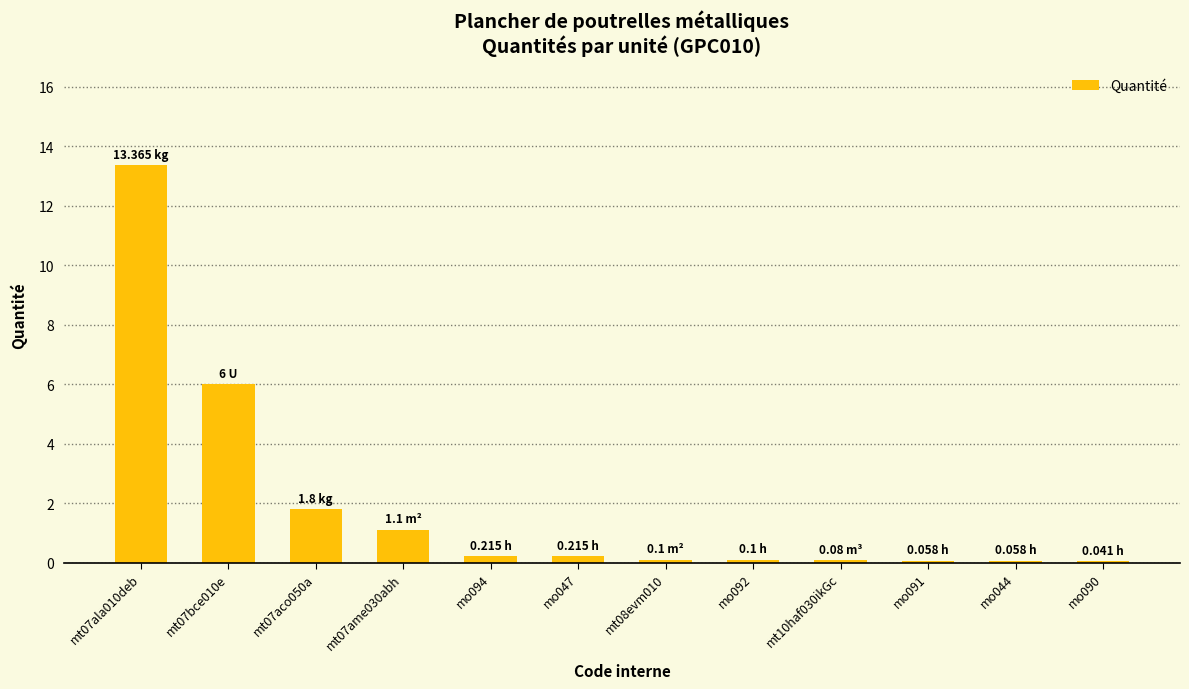

What is the sum of all values?

23.1